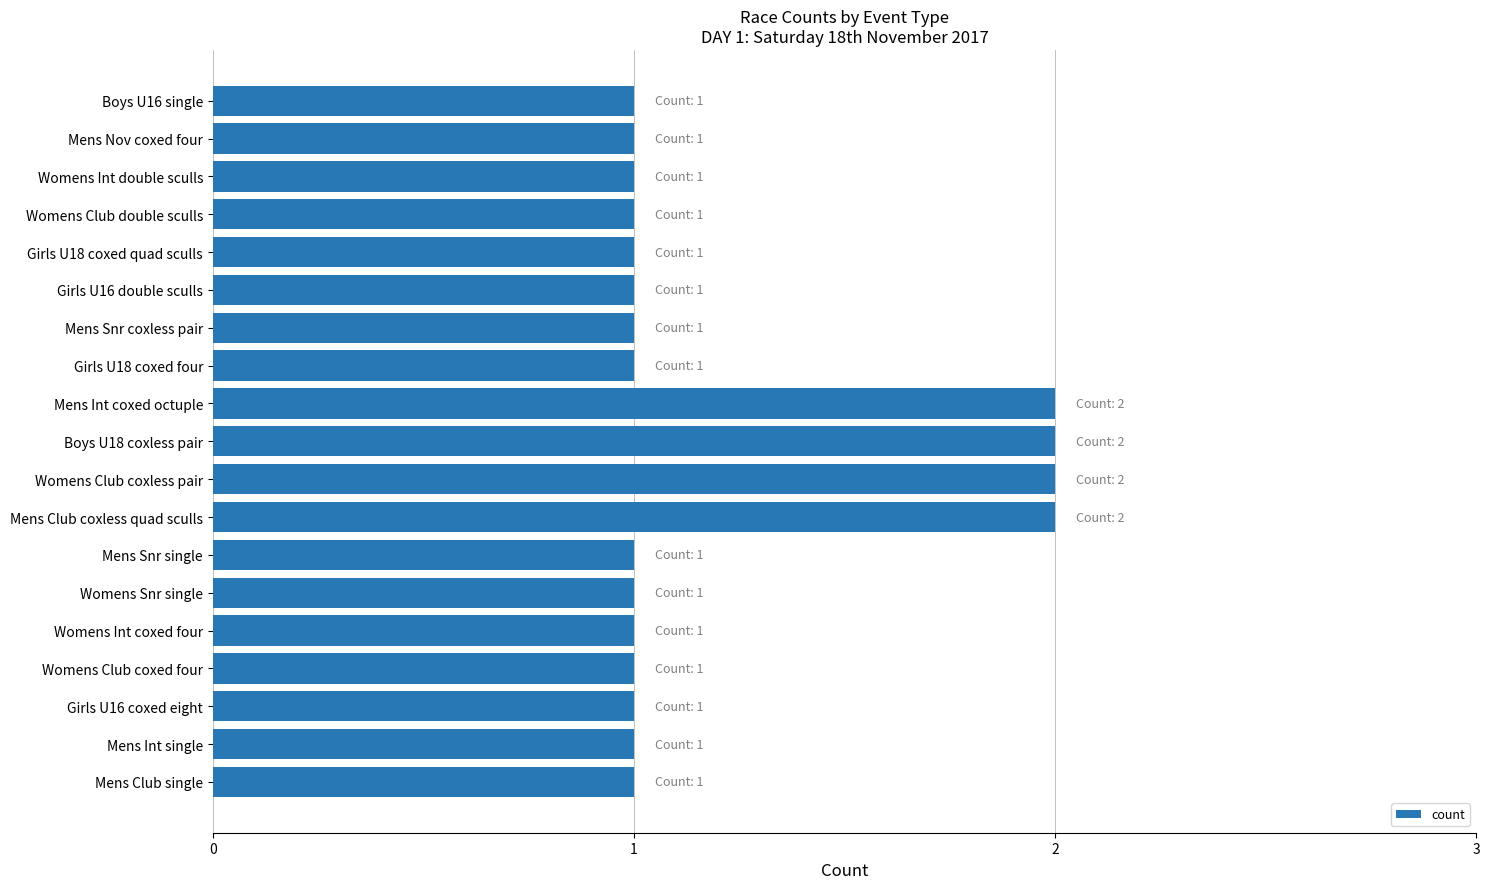

The chart shows a value of 1 at Womens Club coxed four. True or false?

True